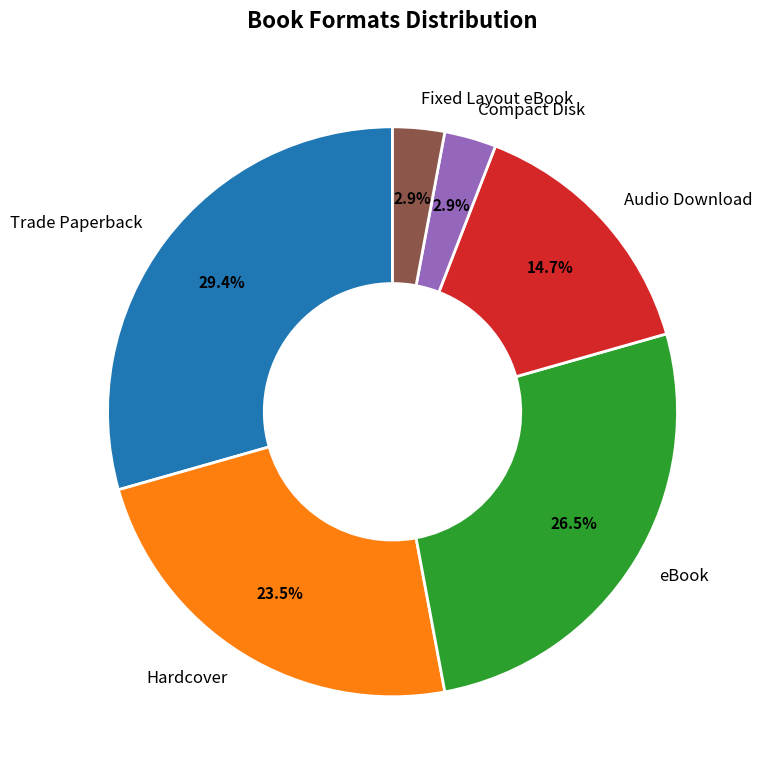

Approximately how many times larger is the value at eBook compared to Hardcover?

1.1